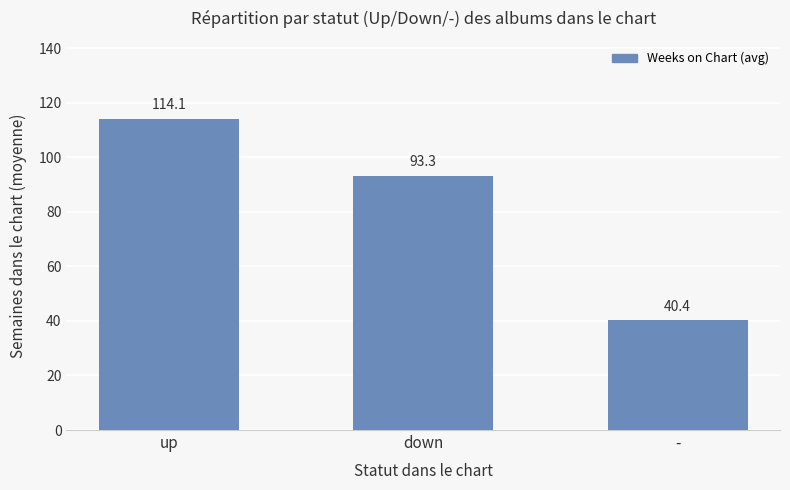

What is the sum of all values?

247.8